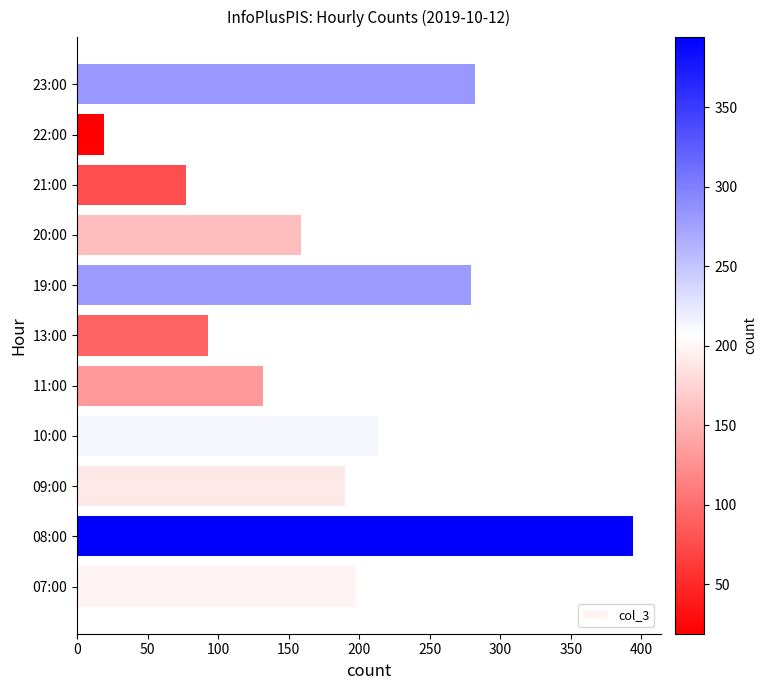

Which category has the lowest value across all series?

22:00